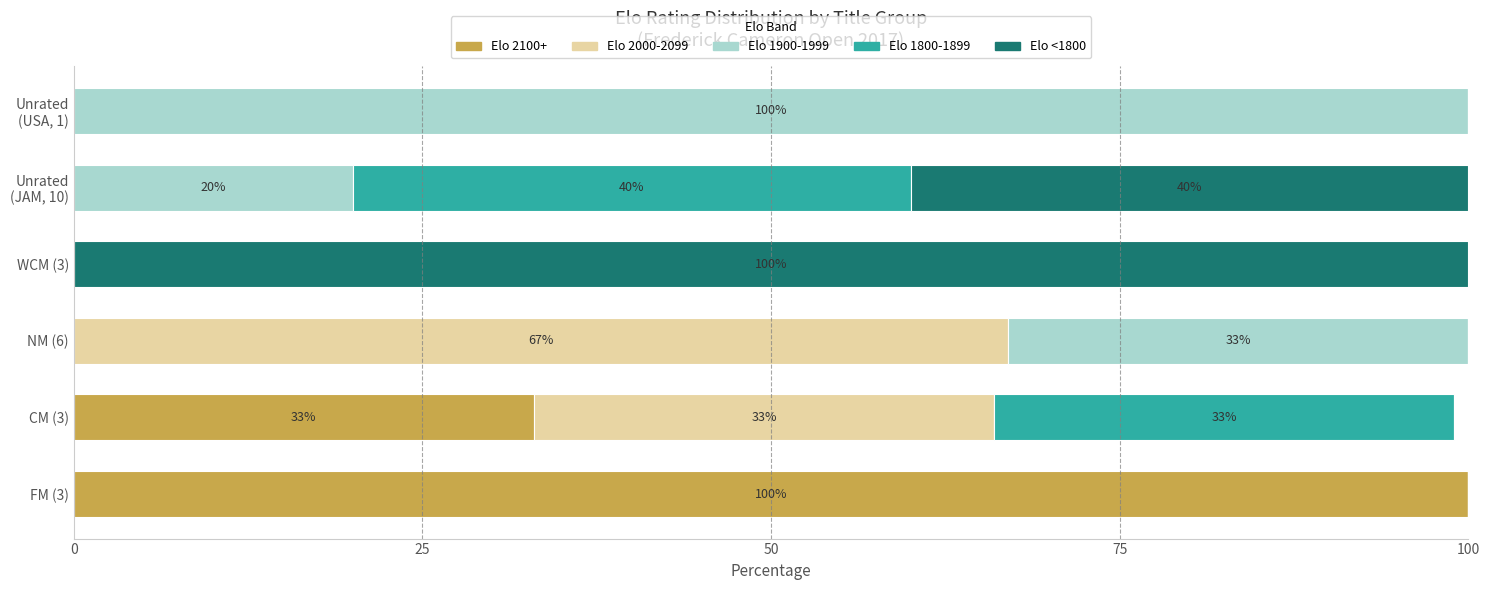

What is the highest value of the Elo 2100+ series?

100